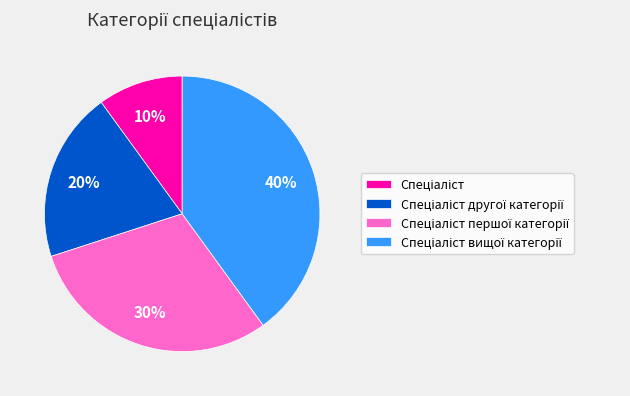

Does any single category account for the majority?

No